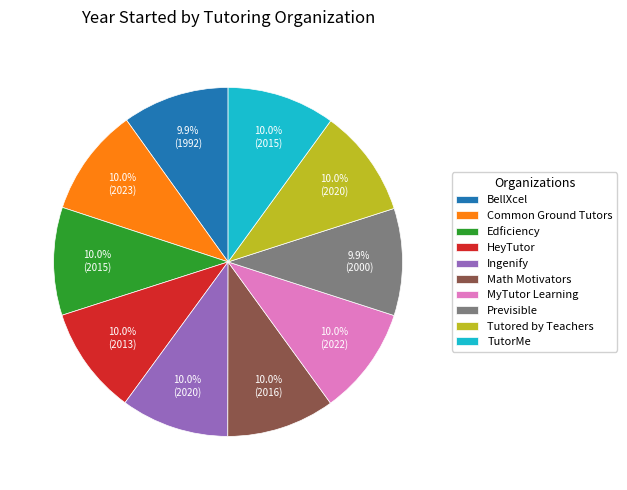

What percentage do Edficiency and BellXcel together represent?

19.9%